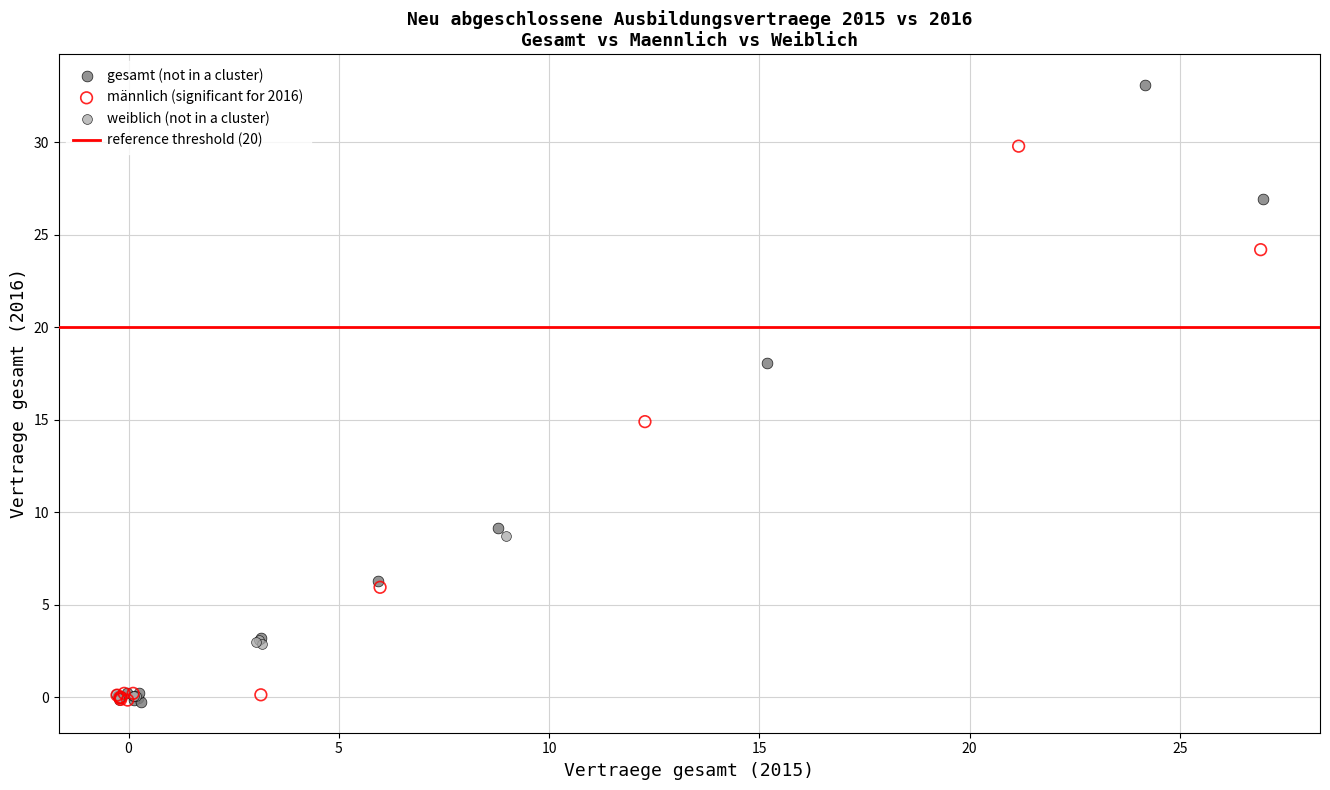

Which series contains the highest Y value?

gesamt (not in a cluster)